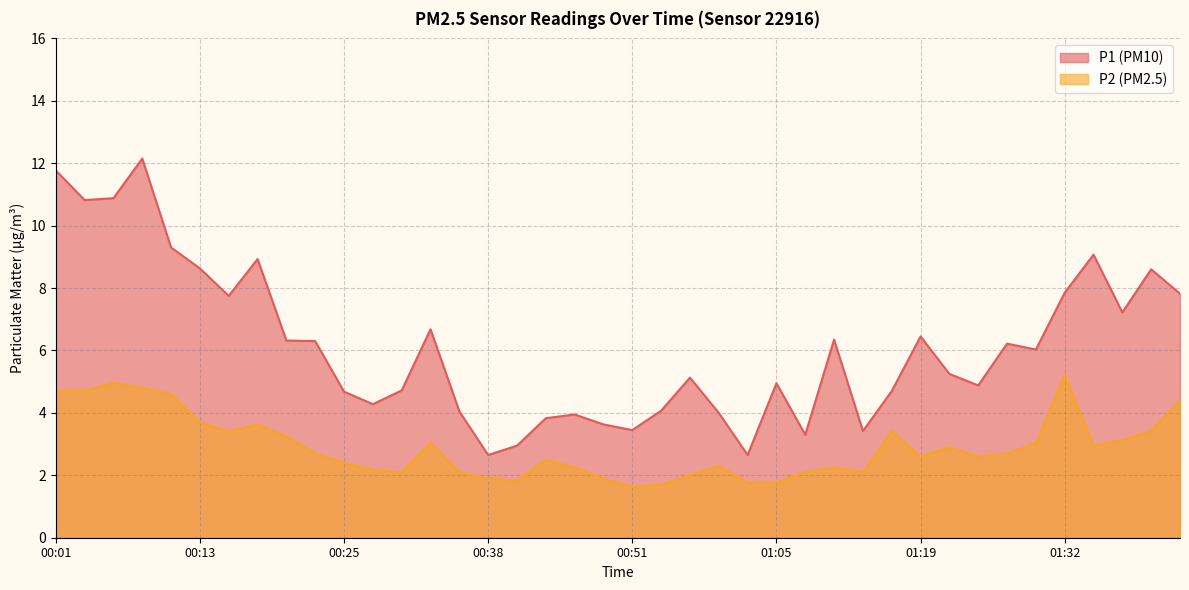

Which series has the largest range (max minus min)?

P1 (PM10)